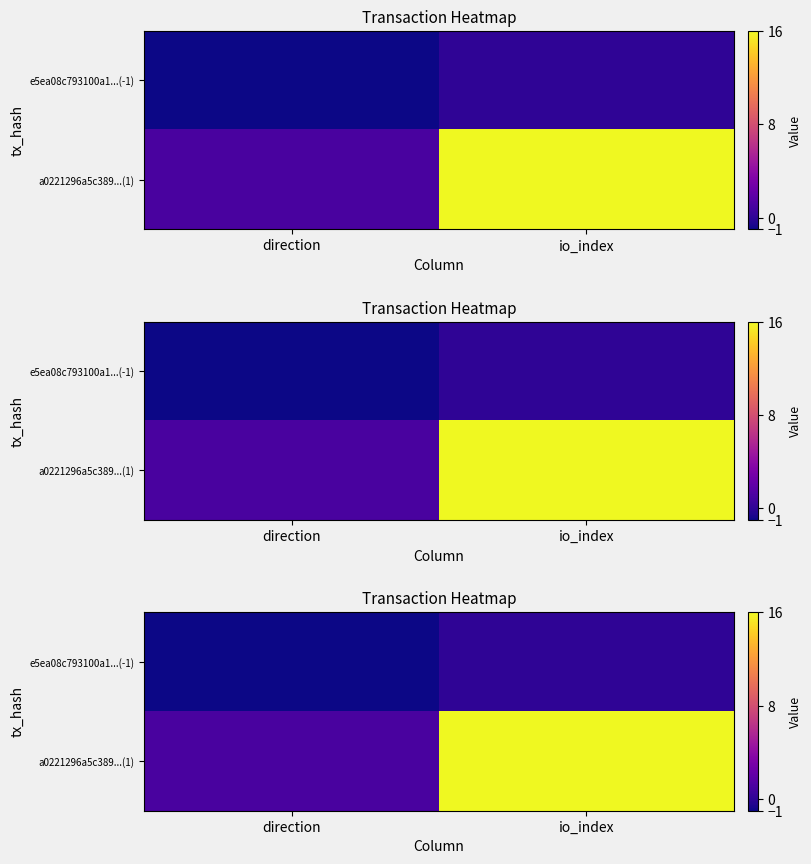

Rank the categories by e5ea08c793100a1...(-1) value from lowest to highest.

direction, io_index